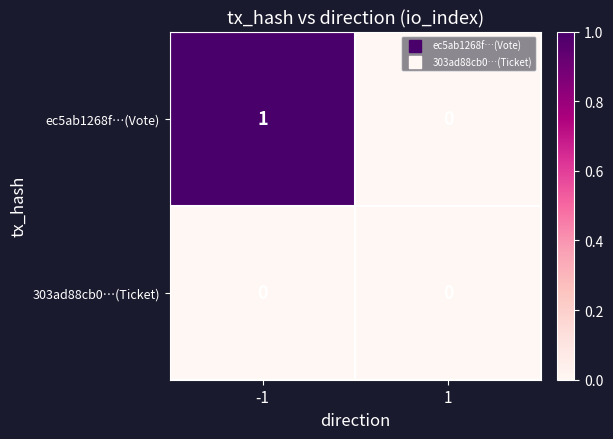

What is the total value across all series at -1?

1